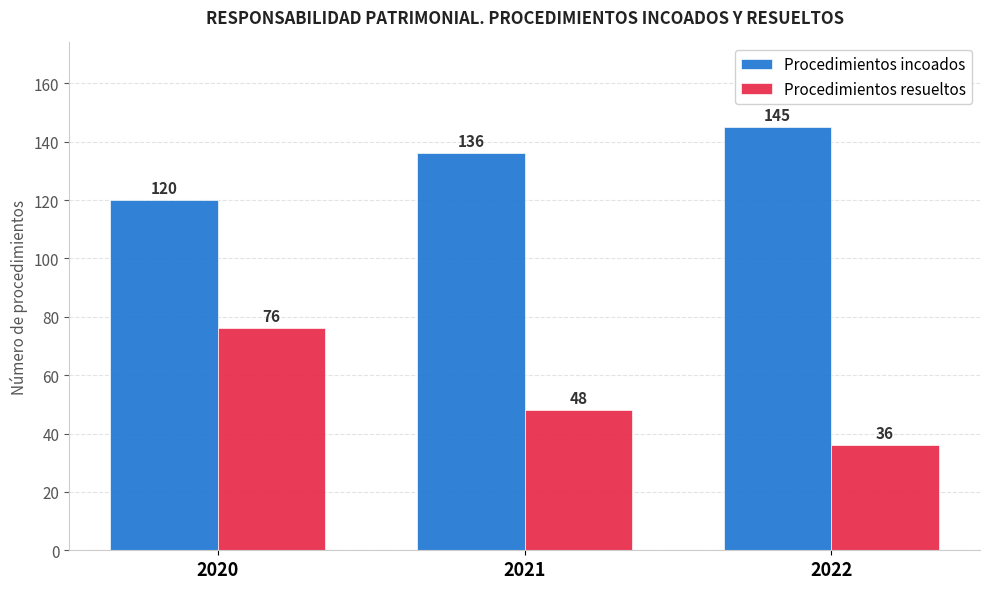

What is the highest value of the Procedimientos resueltos series?

76